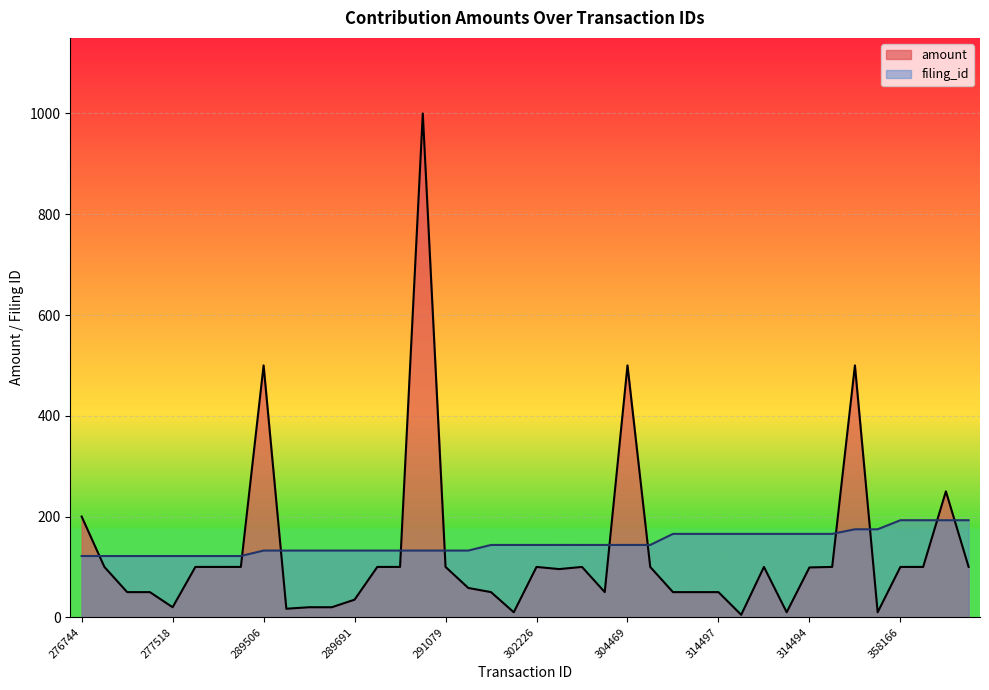

What is the sum of all filing_id values?

5892.0